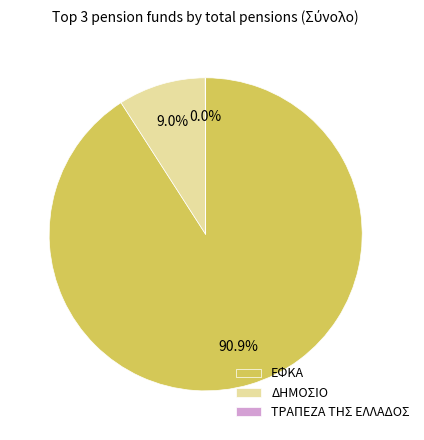

To the nearest percent, what is the average slice percentage?

33%